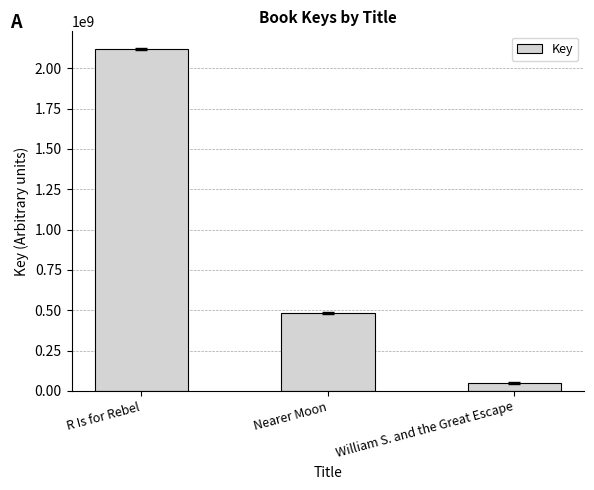

What is the change in value from Nearer Moon to William S. and the Great Escape?

-436627432